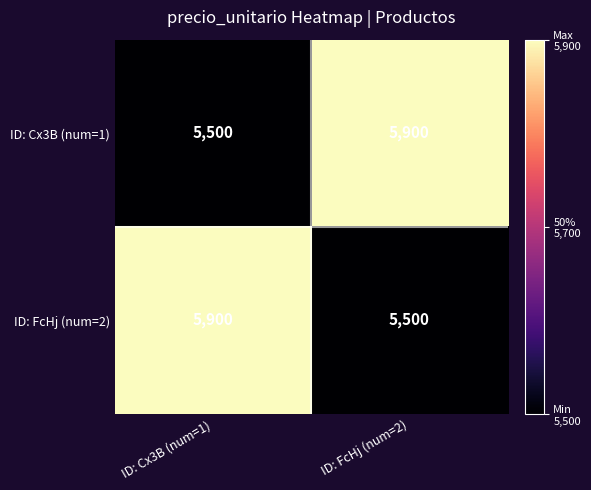

The value of ID: Cx3B (num=1) at ID: Cx3B (num=1) is 5500. True or false?

True